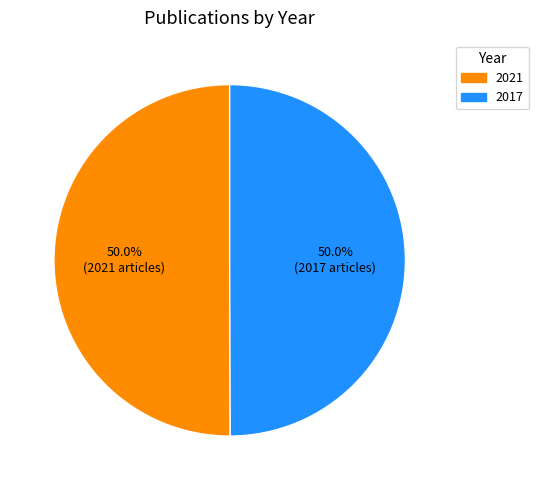

To the nearest percent, what portion does 2021 represent?

50%